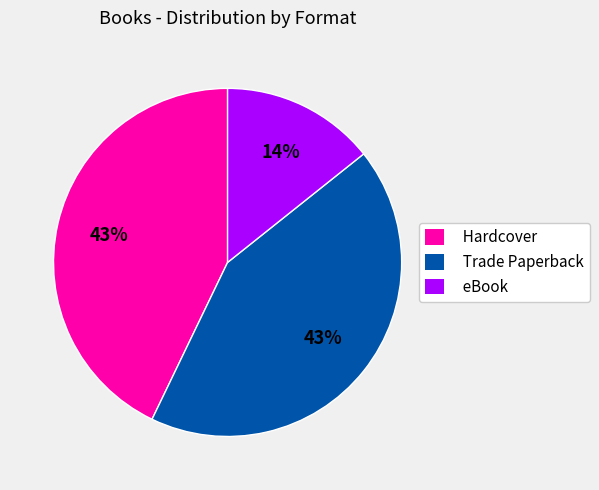

Does eBook represent more than half of the total?

No